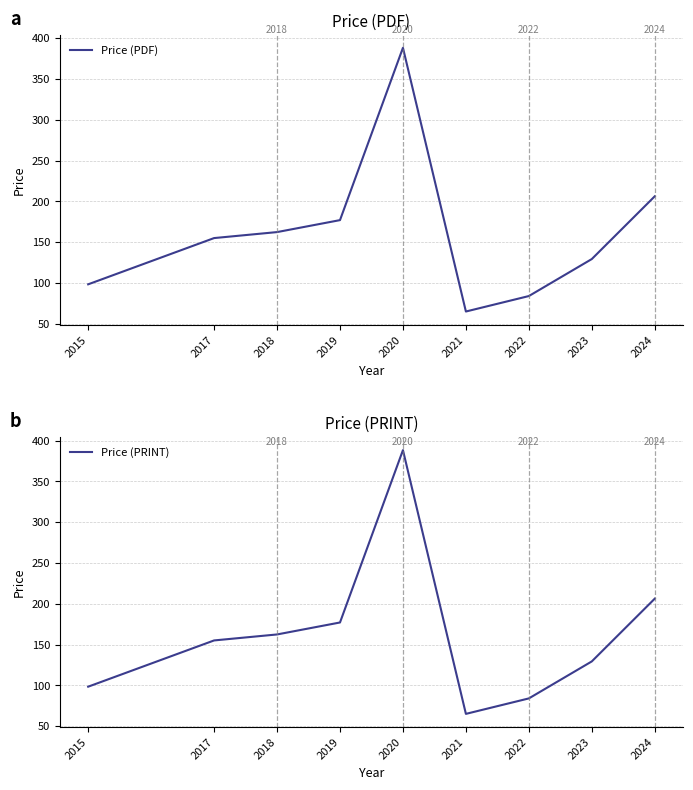

Which series has the widest spread of values?

Price (PDF)